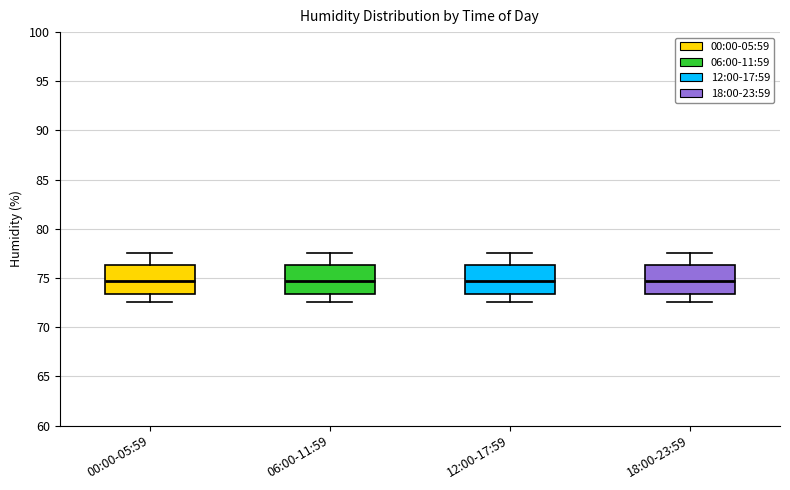

Reading left to right, transcribe this box plot: for each box, give where its median line is, the range the box spans, and where its two whiskers end, as read against the y-axis. The values are not printed on the chart, so give them approximately, as read against the axis.

00:00-05:59: median 74.5, box 73.5 to 76.5, whiskers 72.5 to 77.5
06:00-11:59: median 74.5, box 73.5 to 76.5, whiskers 72.5 to 77.5
12:00-17:59: median 74.5, box 73.5 to 76.5, whiskers 72.5 to 77.5
18:00-23:59: median 74.5, box 73.5 to 76.5, whiskers 72.5 to 77.5